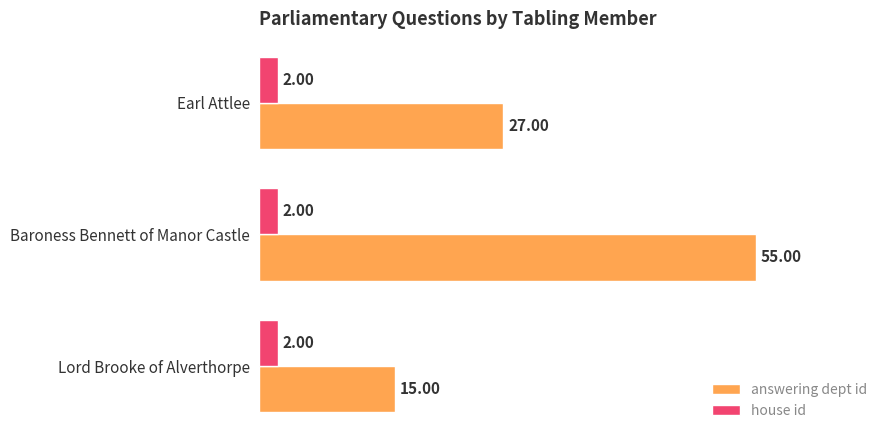

What is the sum of all house id values?

6